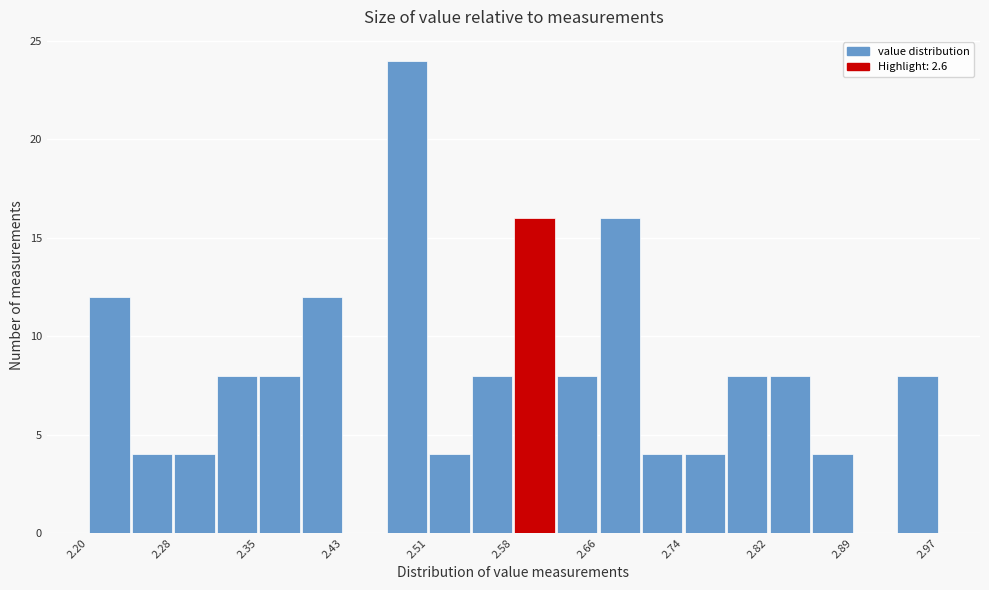

Read against the x-axis, roughly where is the centre of the tallest bar?

2.49